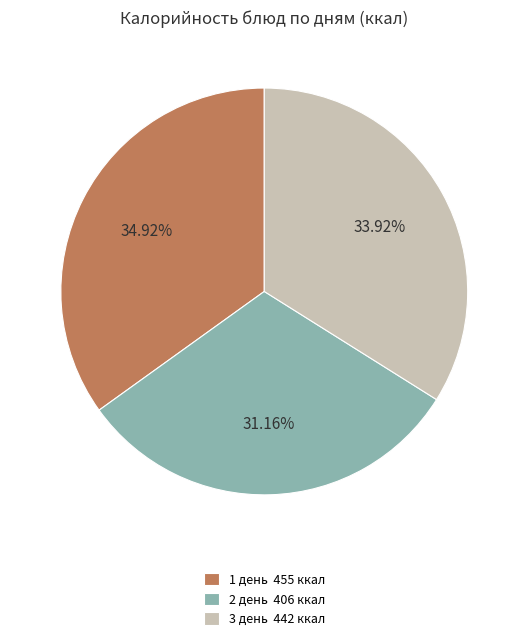

Combined, do 2 день 406 ккал and 1 день 455 ккал account for over 50%?

Yes